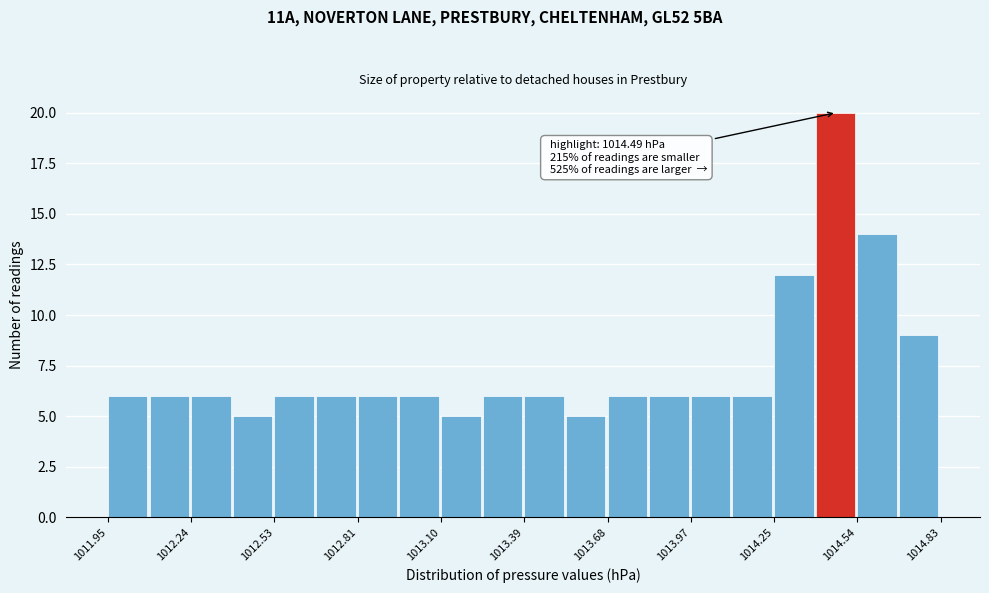

Around what value on the x-axis is the tallest bar? Give the approximate position of its centre, as read against the axis.

1014.45